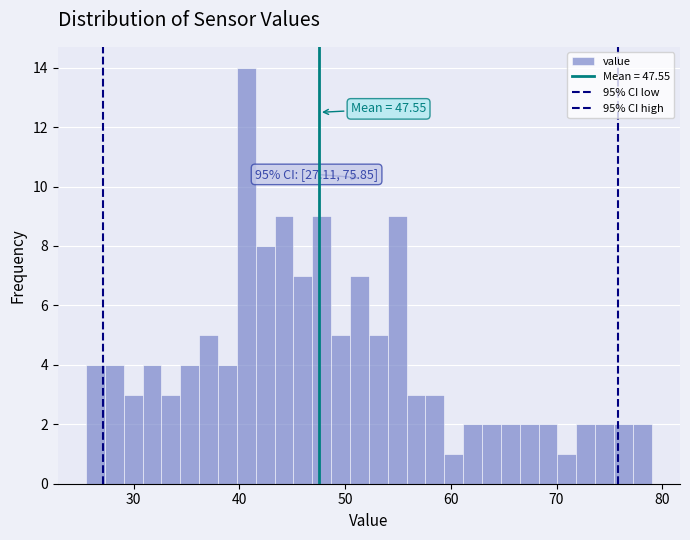

Read against the x-axis, roughly where is the centre of the tallest bar?

41